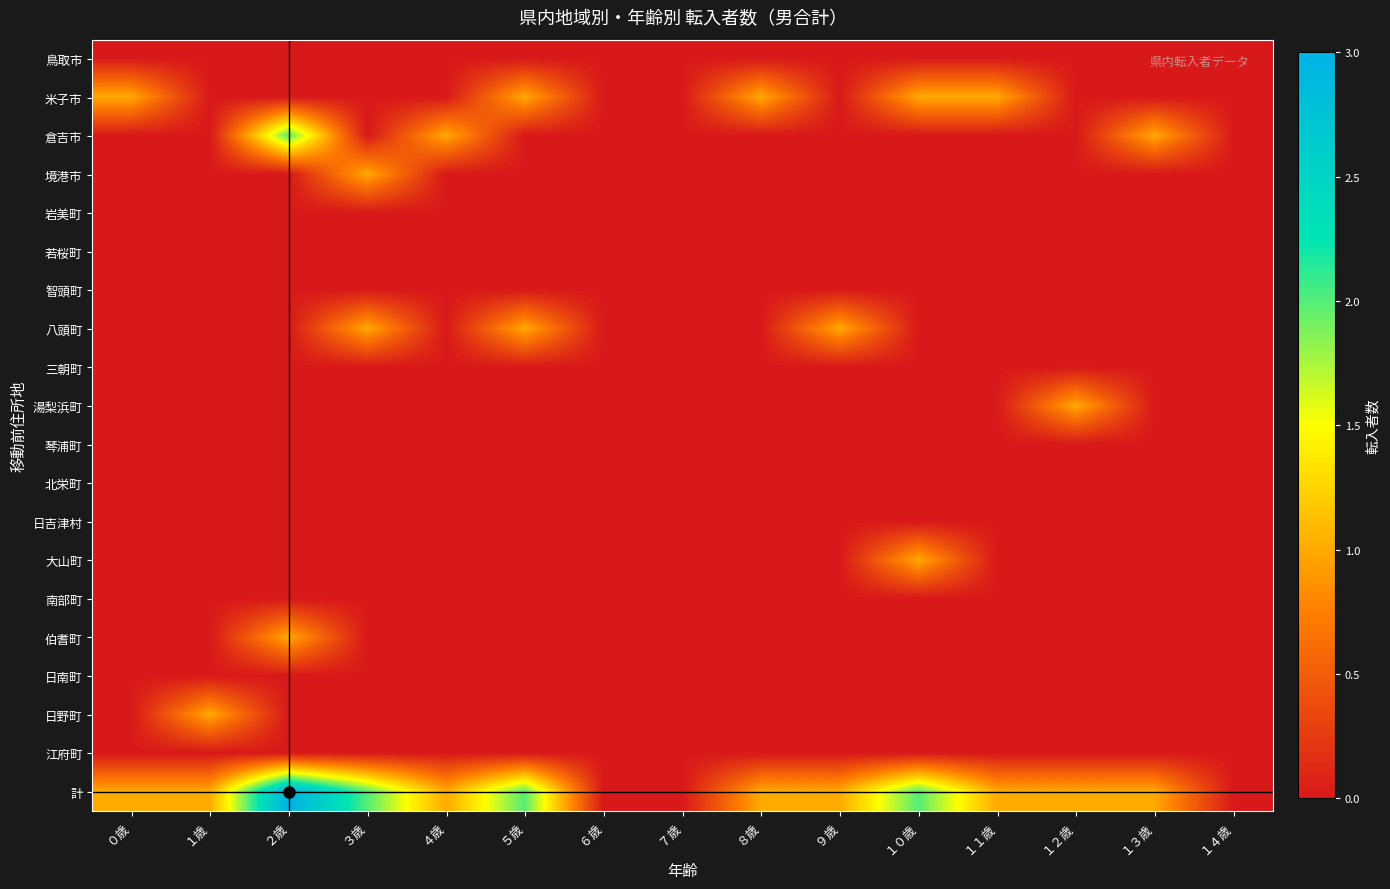

Rank the series at ６歳 from lowest to highest value.

鳥取市, 米子市, 倉吉市, 境港市, 岩美町, 若桜町, 智頭町, 八頭町, 三朝町, 湯梨浜町, 琴浦町, 北栄町, 日吉津村, 大山町, 南部町, 伯耆町, 日南町, 日野町, 江府町, 計